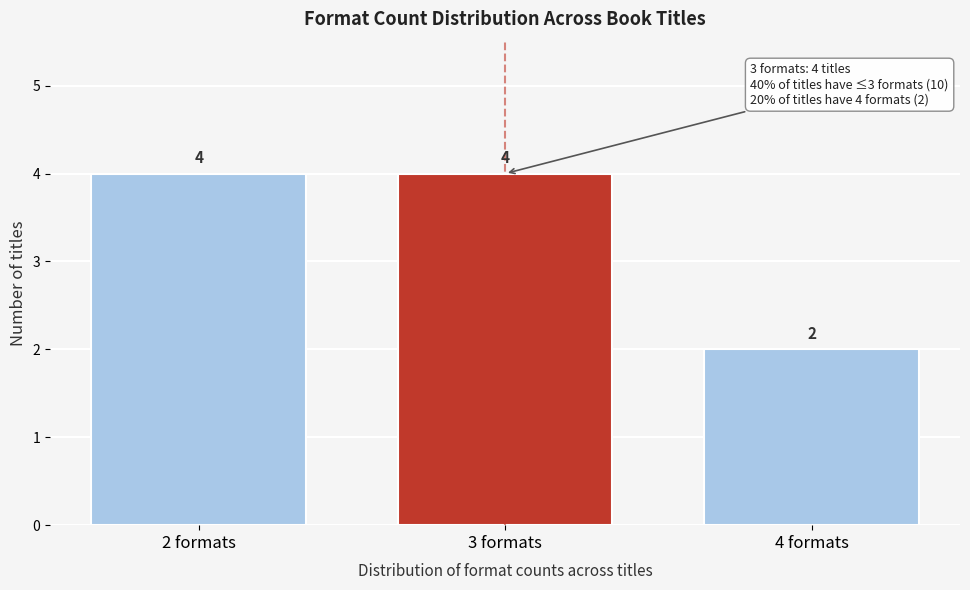

Reading left to right, list all the values displayed in this chart.

4	4	2